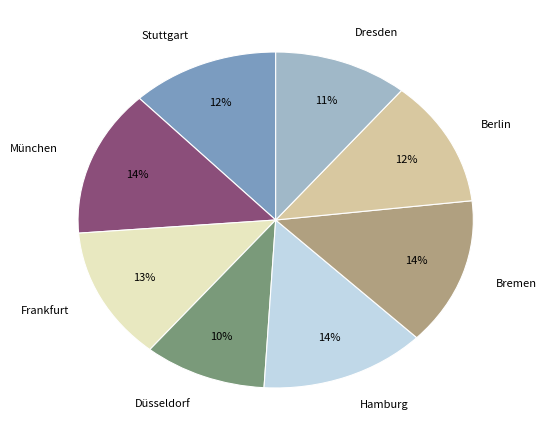

Which category has the smallest portion of the pie?

Düsseldorf